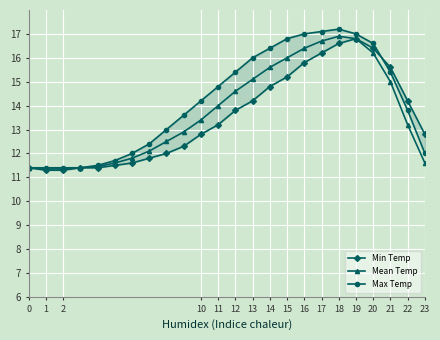

Is it true that Mean Temp equals 29.2 at 17?

False